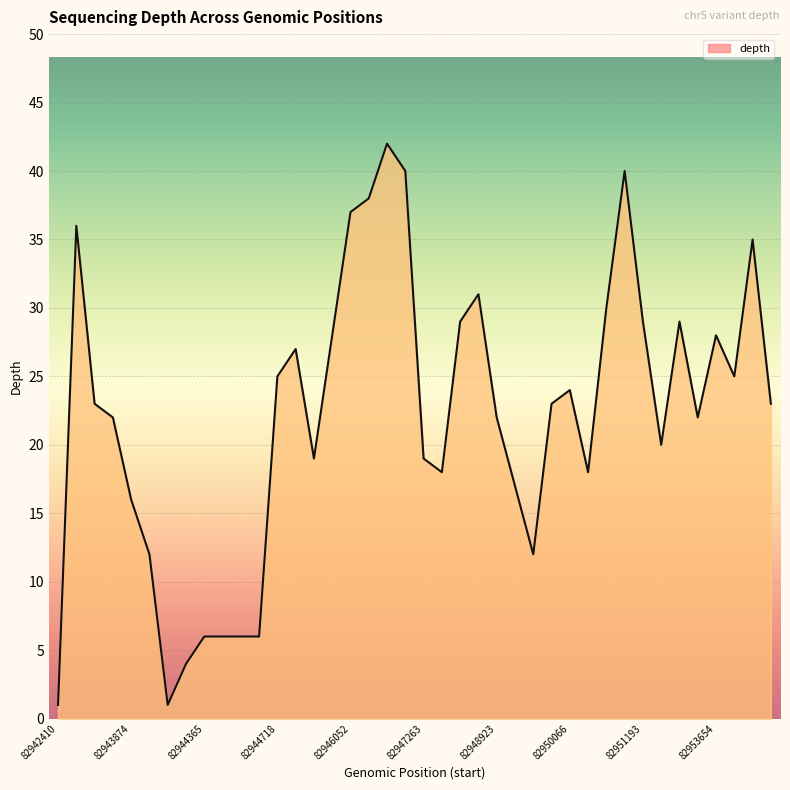

How many lines are shown in the chart?

1